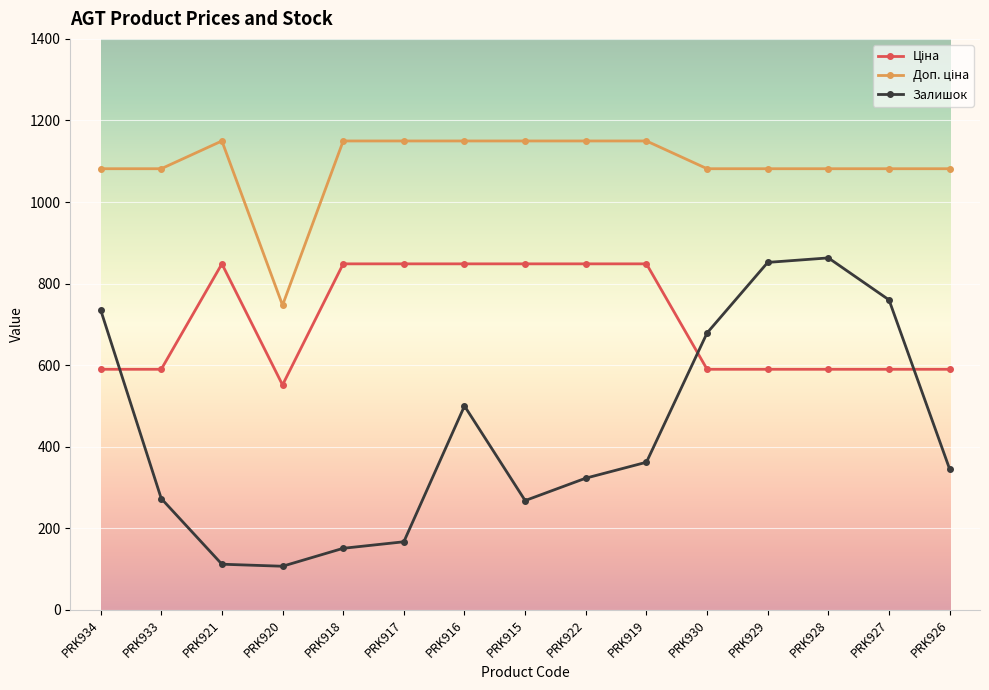

What is the label of the 7th point from the left?

PRK916